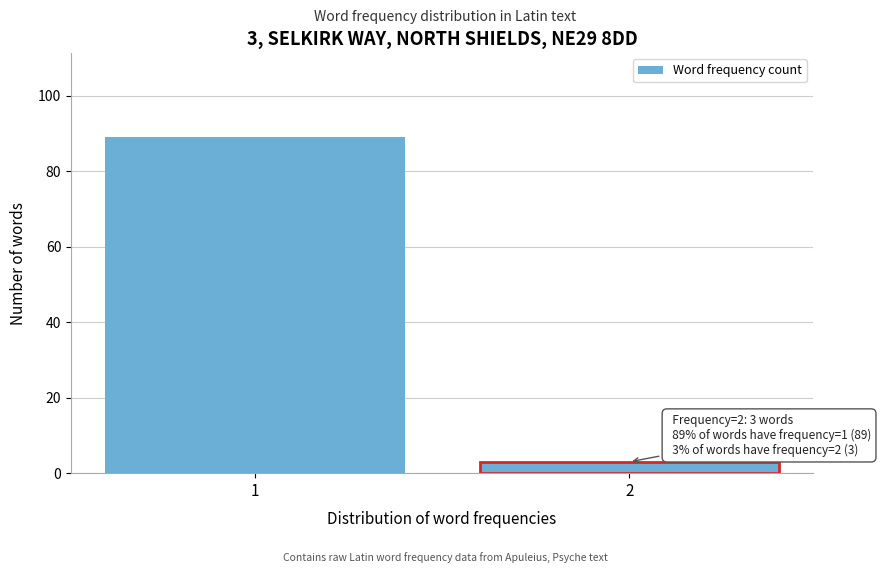

Reading right to left, list all the values displayed in this chart.

3	89